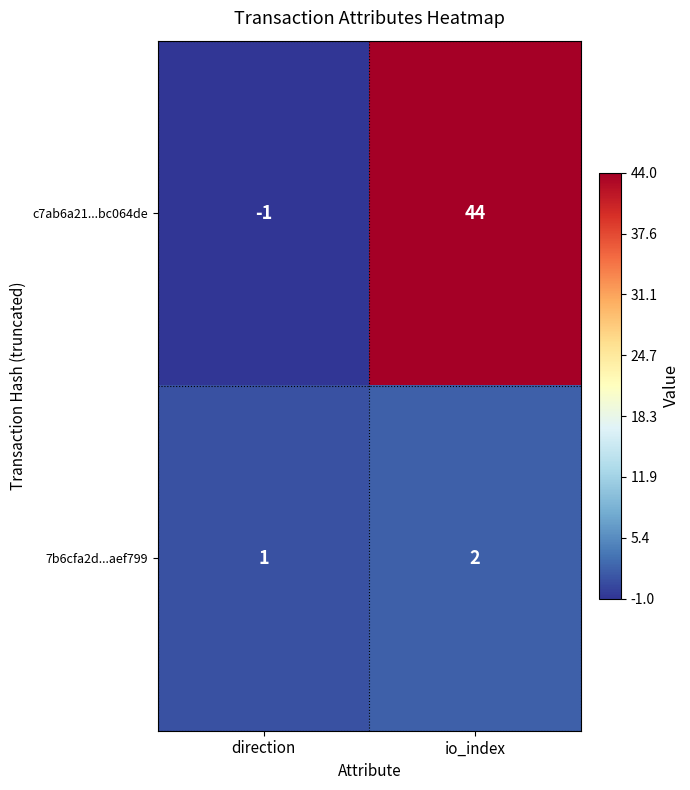

Which label corresponds to the smallest value in the chart?

direction